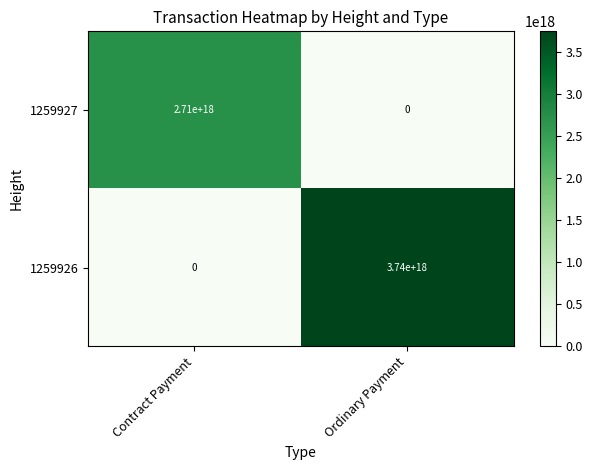

Where is 1259927 nearest to the value 1355000000000000000?

Contract Payment